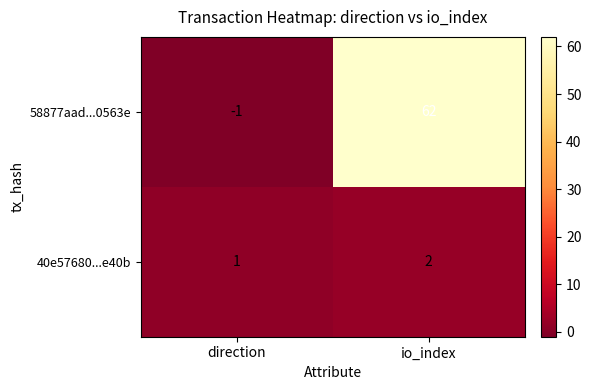

Reading left to right, transcribe all the data shown in this chart.

58877aad...0563e: direction=-1	io_index=62
40e57680...e40b: direction=1	io_index=2